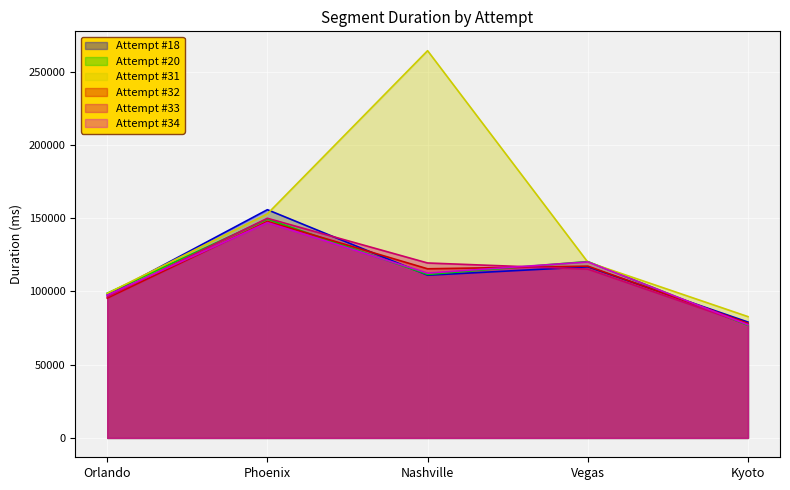

What is the label of the 4th point from the left?

Vegas